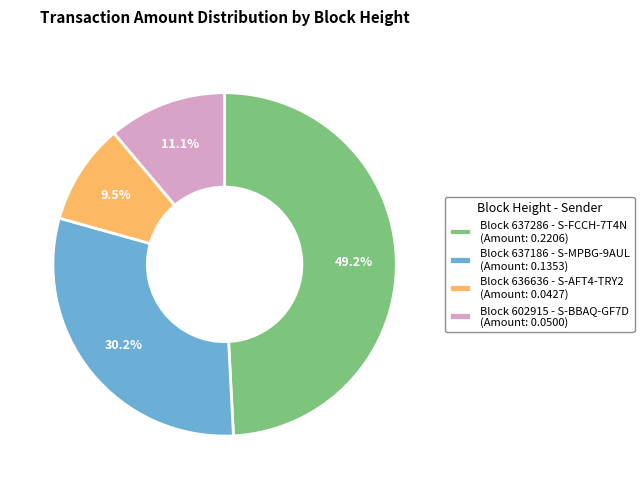

Rank the categories by value from lowest to highest.

Block 636636 - S-AFT4-TRY2 (Amount: 0.0427), Block 602915 - S-BBAQ-GF7D (Amount: 0.0500), Block 637186 - S-MPBG-9AUL (Amount: 0.1353), Block 637286 - S-FCCH-7T4N (Amount: 0.2206)